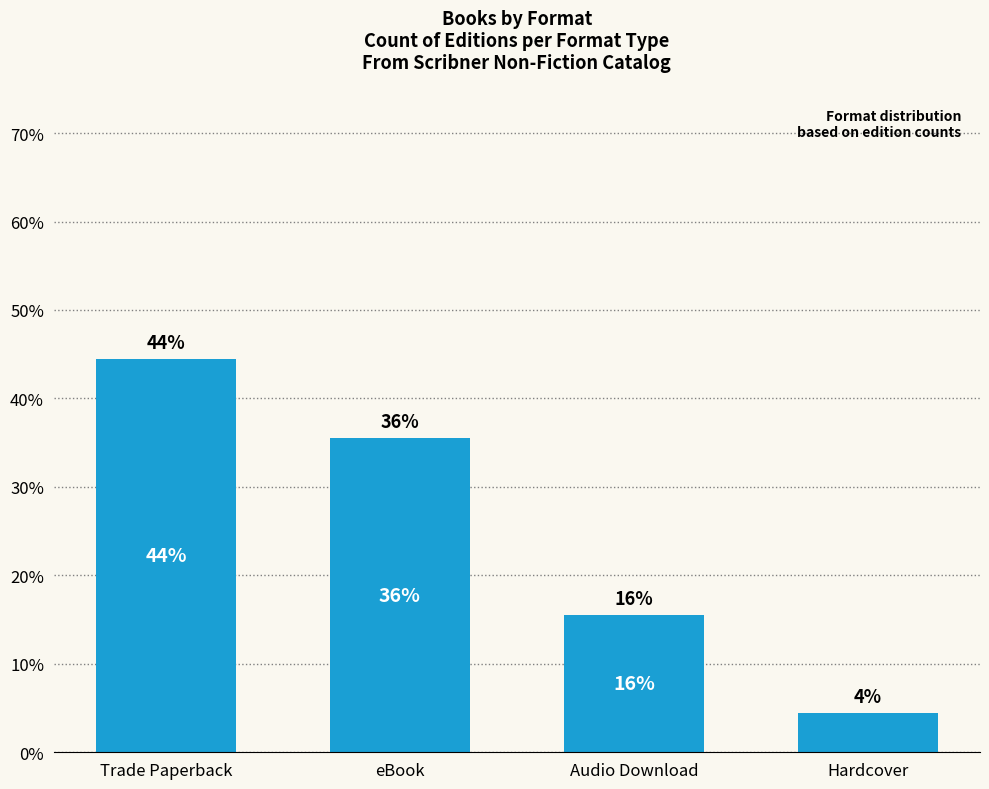

What is the value of the 2nd bar from the left?

35.6